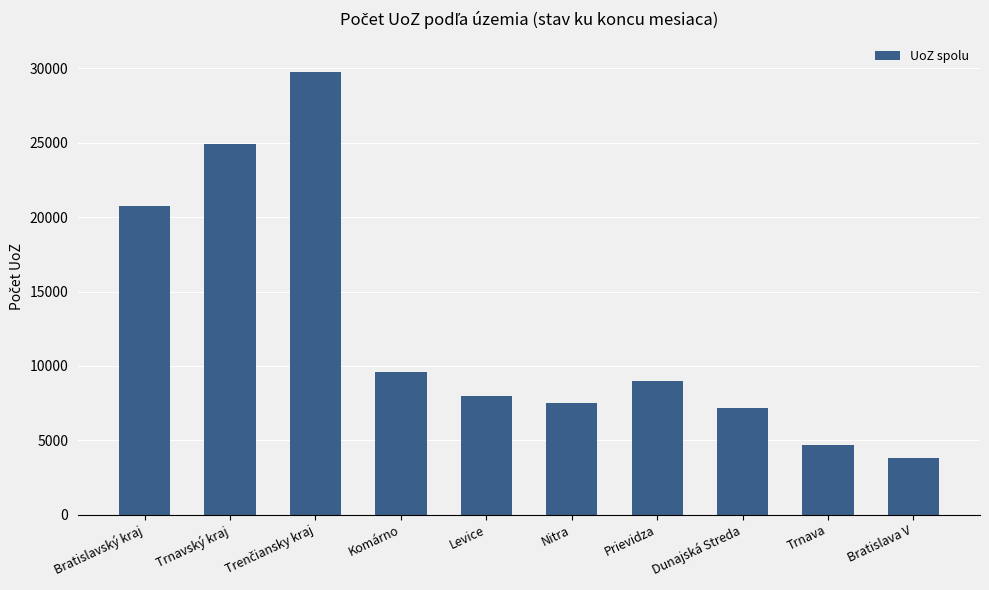

Approximately how many times larger is the value at Trnavský kraj compared to Dunajská Streda?

3.5